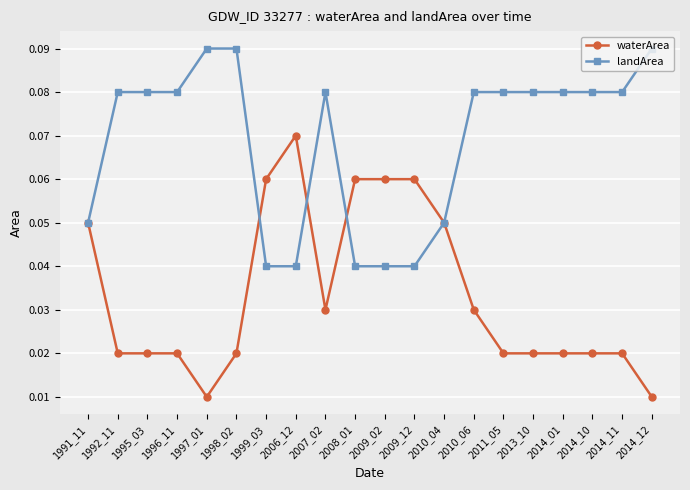

At how many categories does at least one series exceed 0?

20